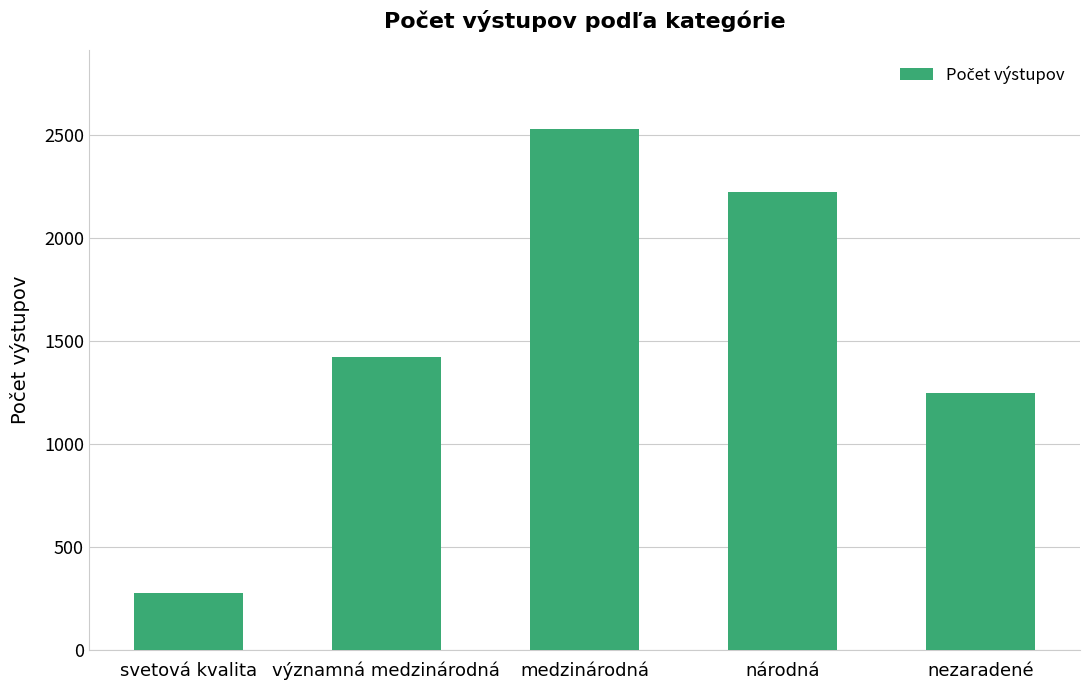

The value at významná medzinárodná is 1423. True or false?

True